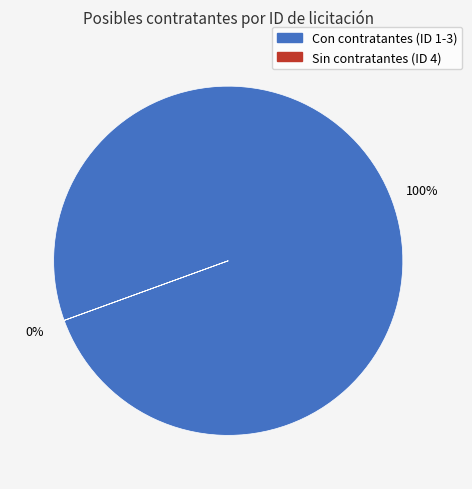

To the nearest percent, what is the difference between the largest and smallest slice percentages?

100%